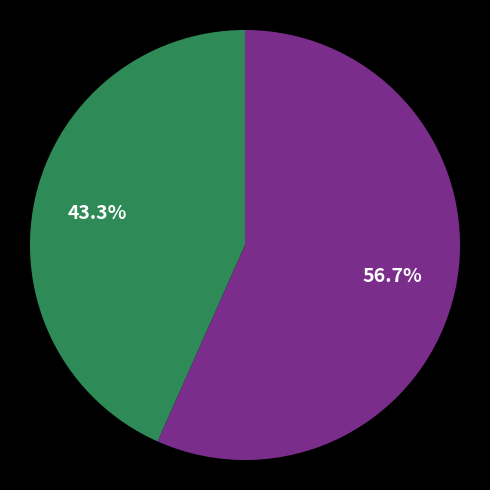

Is there any slice that represents more than half of the pie?

Yes